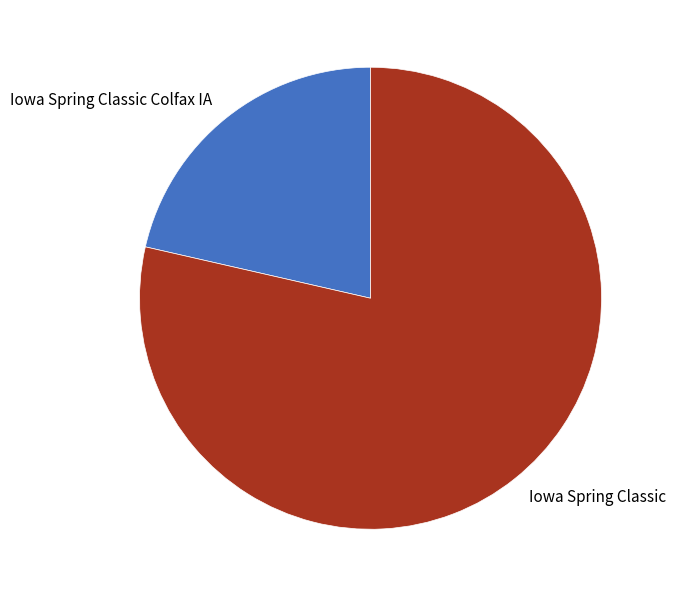

What is the ratio of the value at Iowa Spring Classic to the value at Iowa Spring Classic Colfax IA?

3.7